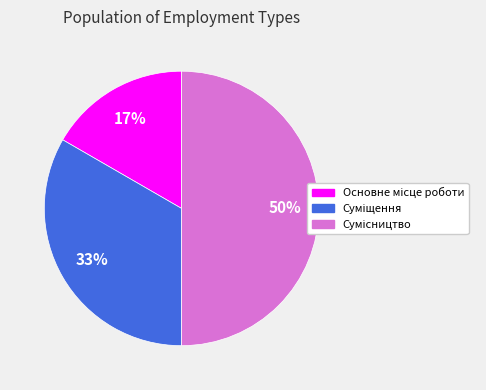

To the nearest percent, what is the average slice percentage?

33%